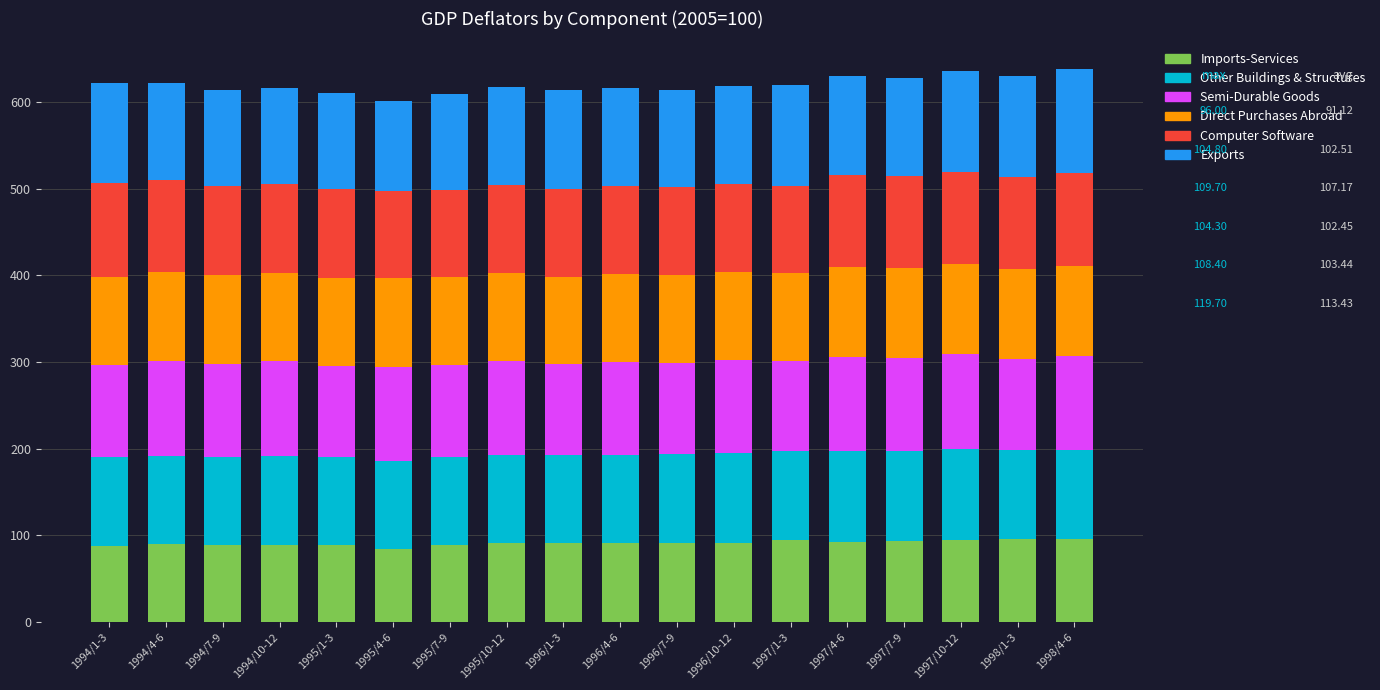

What is the maximum value for Imports-Services?

96.0